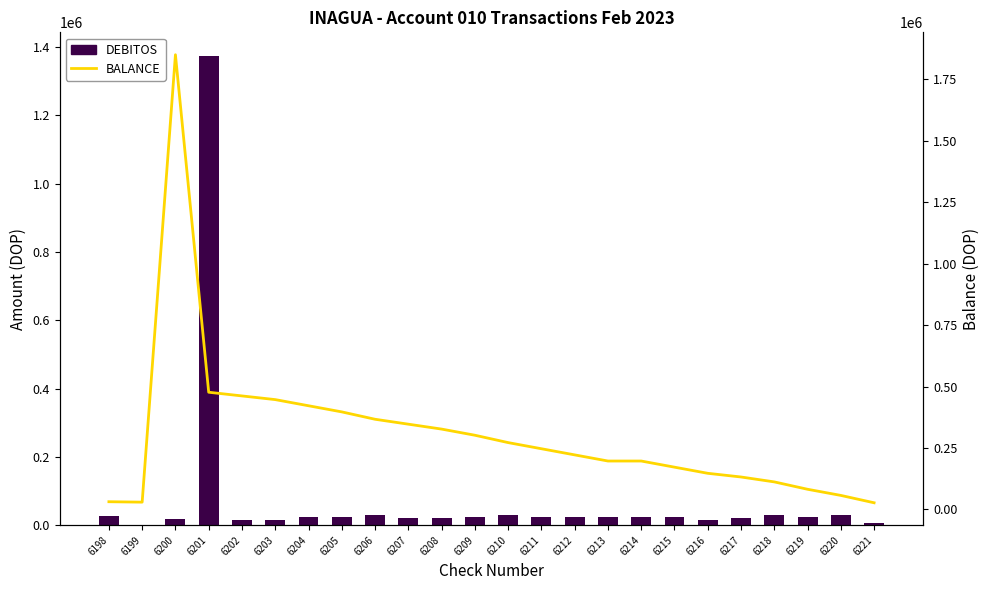

What is the difference between the BALANCE values at 6208 and 6206?

40000.0